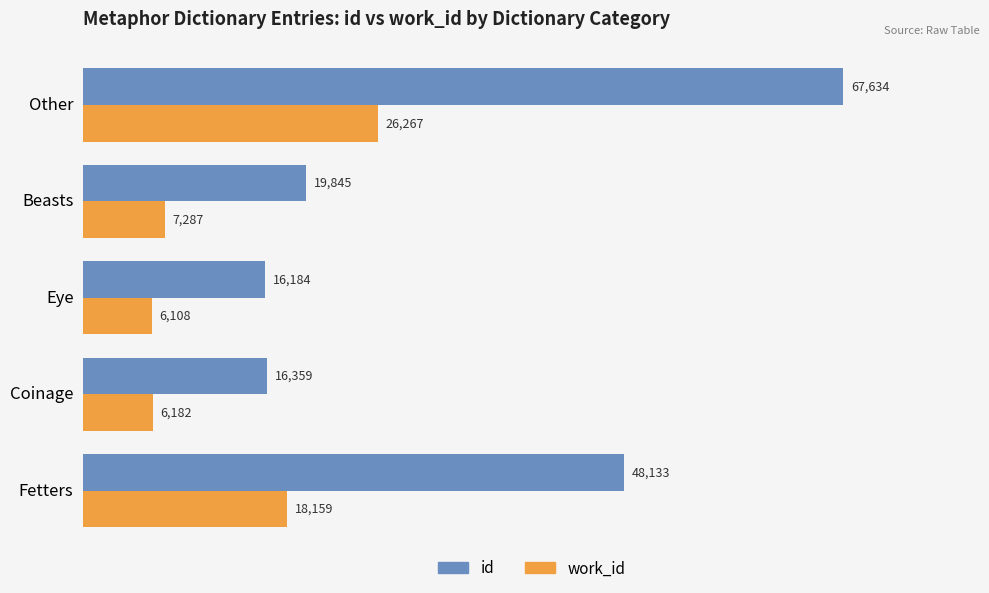

Which series has the largest total across all categories?

id